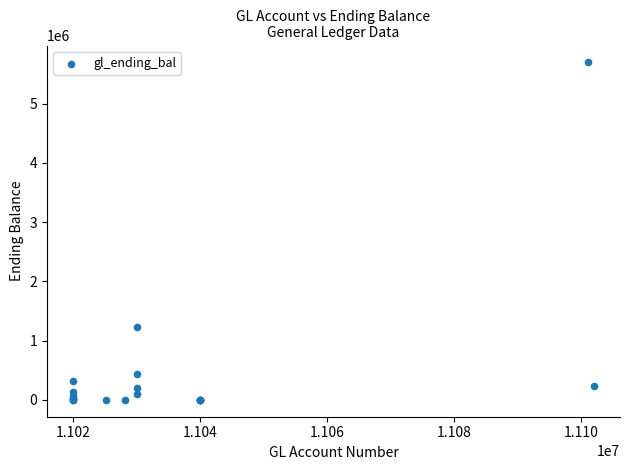

What Y value in the scatter plot is closest to 2846697?

1230592.1